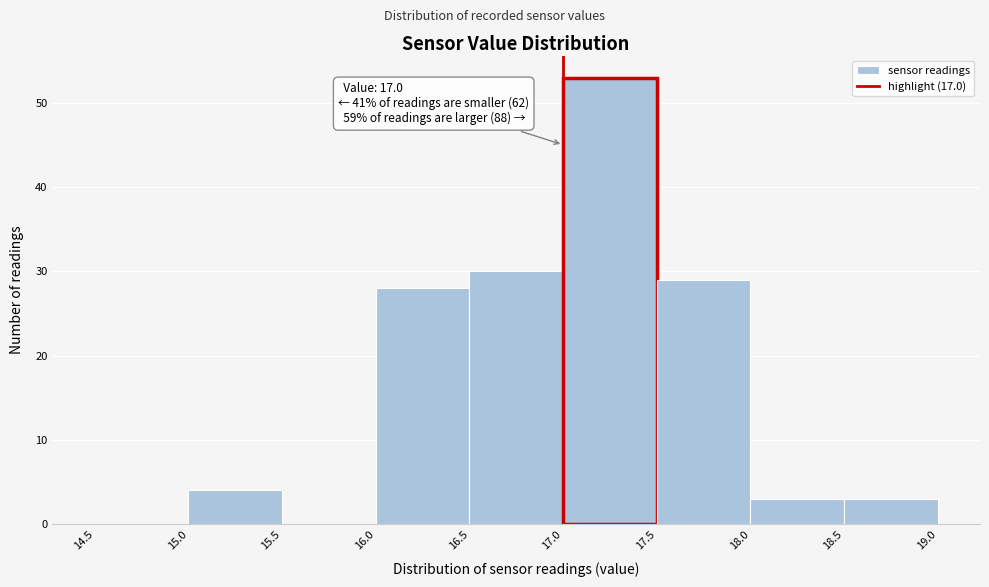

Which range on the x-axis has the tallest bar?

17.0 to 17.5